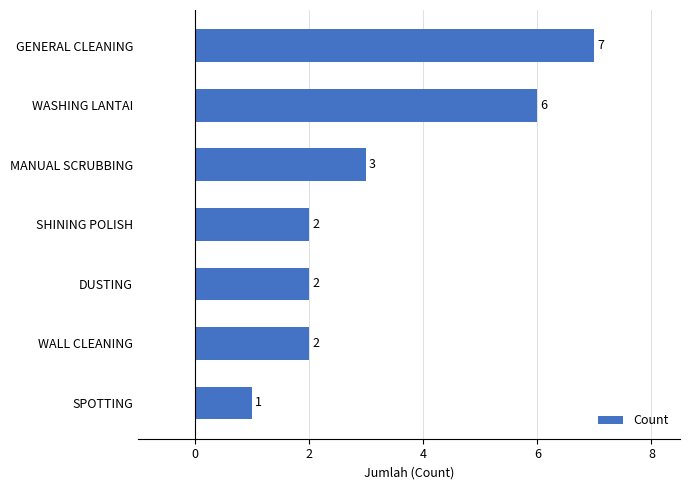

The value at SHINING POLISH is 2. True or false?

True